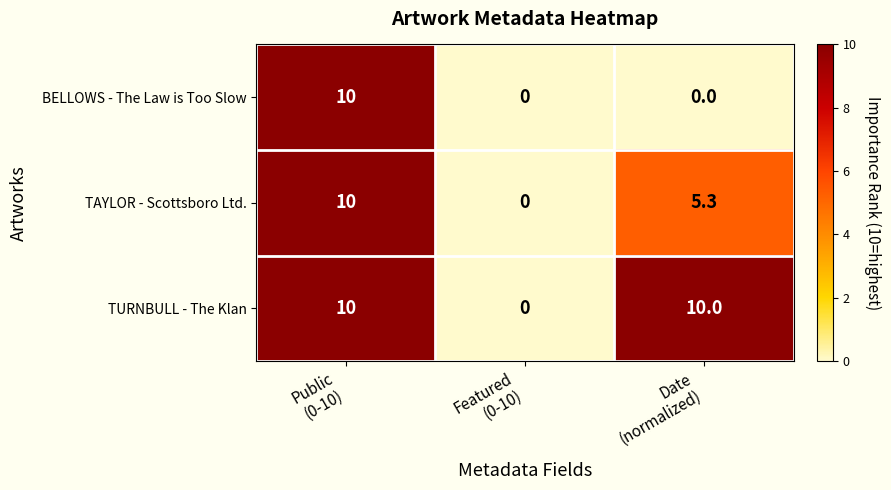

Count the TURNBULL - The Klan values in the range 0 to 10.

3